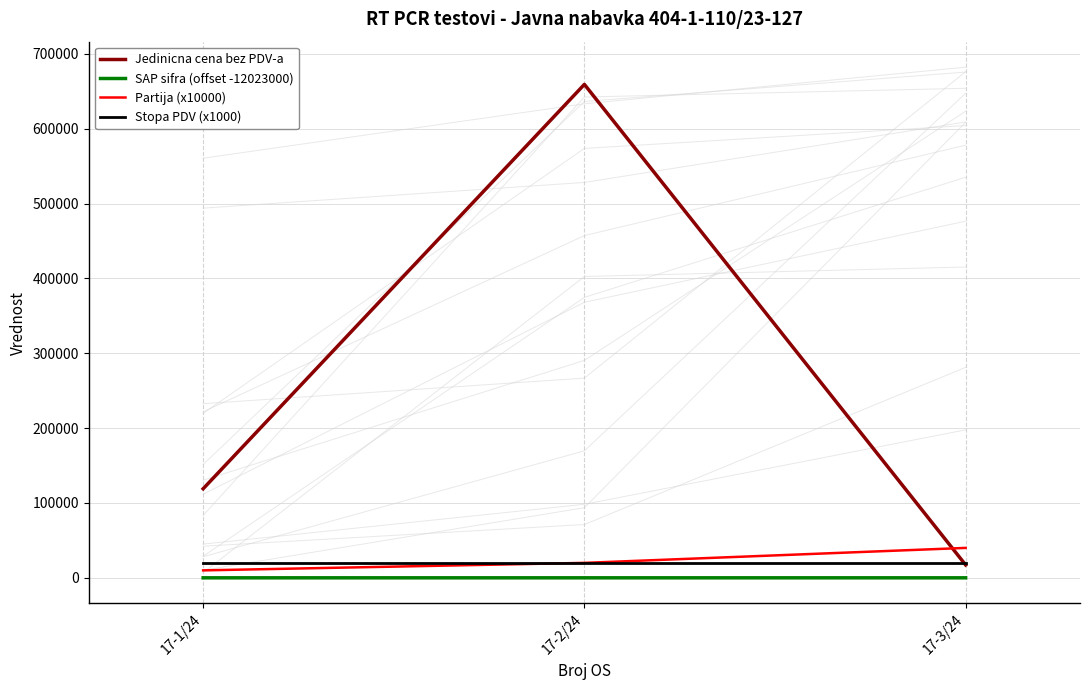

List the series in order of their peak value, highest first.

Jedinicna cena bez PDV-a, Partija (x10000), Stopa PDV (x1000), SAP sifra (offset -12023000)